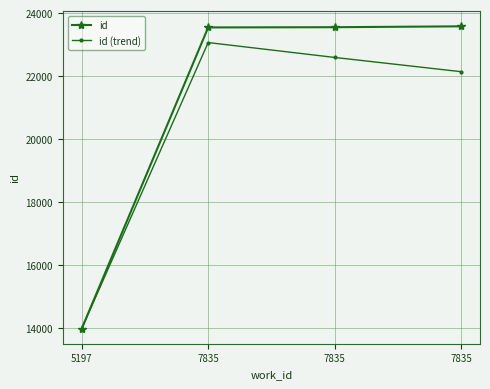

What is the difference between the maximum and second lowest values in the id (trend) series?

925.5